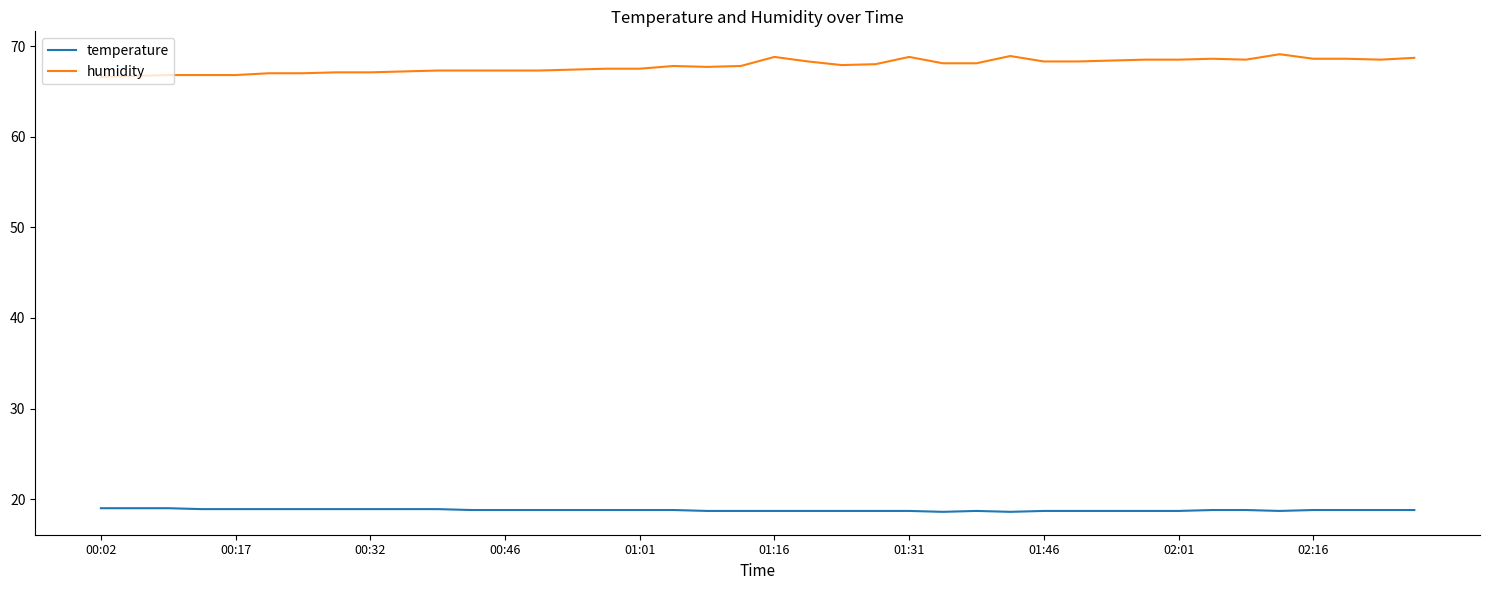

True or false: temperature and humidity intersect in this chart.

False